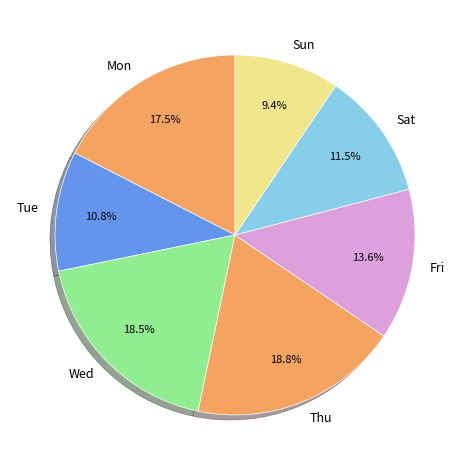

Is there a majority slice in this chart?

No